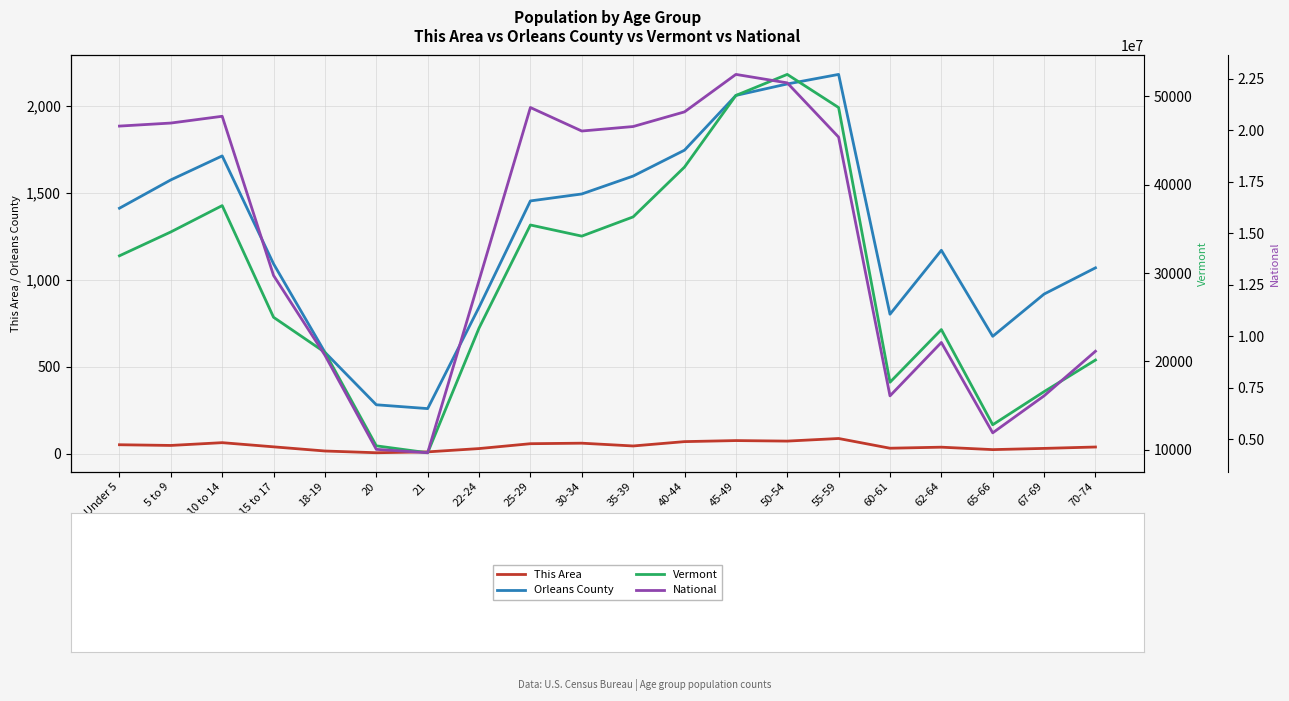

Read the National value at 22-24.

12712576